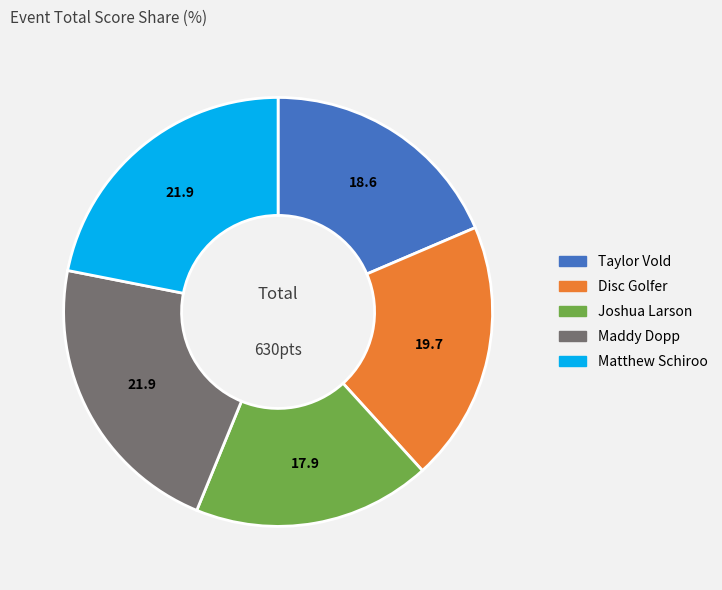

What is the ratio of the value at Taylor Vold to the value at Matthew Schiroo?

0.8